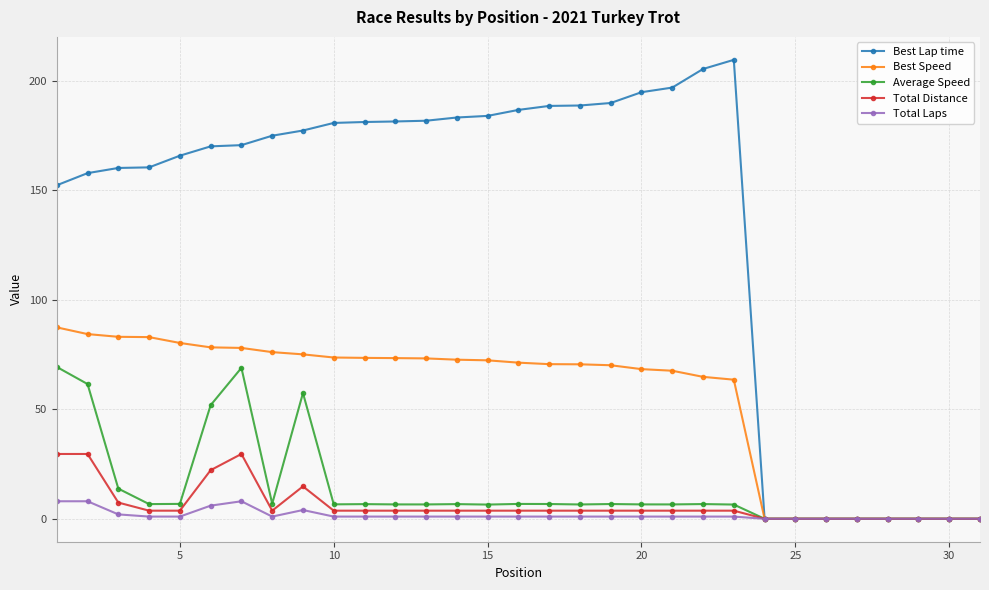

What is the value of the Best Lap time point at the 9th from the left?

177.4